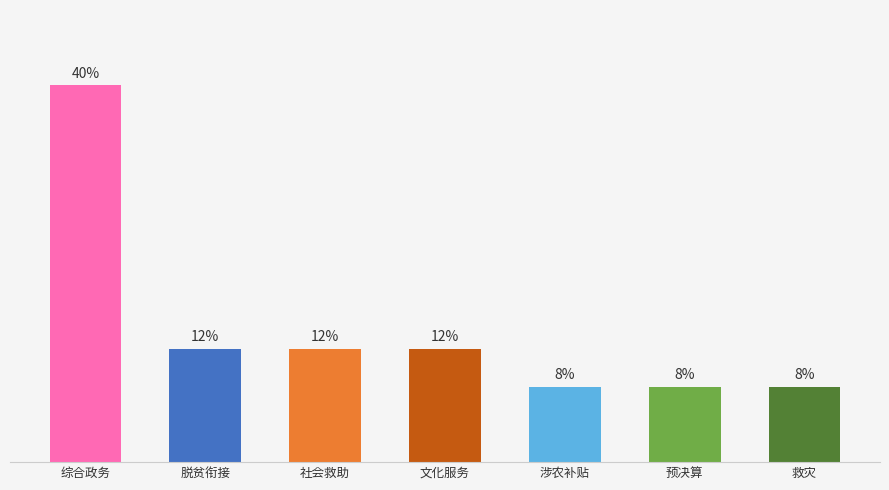

Between 预决算 and 综合政务, which is larger?

综合政务